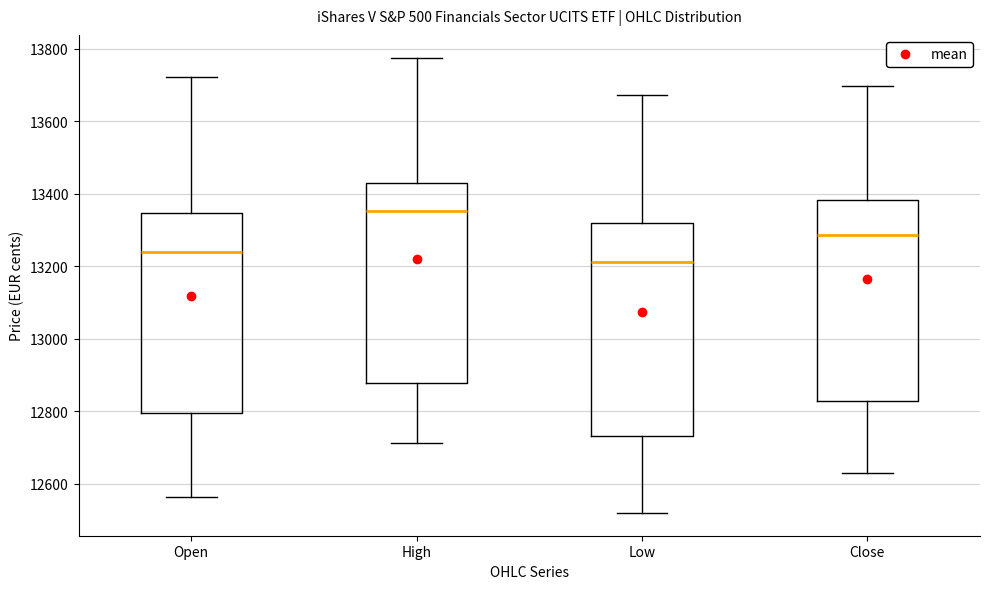

Reading left to right, transcribe this box plot: for each box, give where its median line is, the range the box spans, and where its two whiskers end, as read against the y-axis. The values are not printed on the chart, so give them approximately, as read against the axis.

Open: median 13240, box 12800 to 13340, whiskers 12560 to 13720
High: median 13360, box 12880 to 13440, whiskers 12720 to 13780
Low: median 13220, box 12740 to 13320, whiskers 12520 to 13680
Close: median 13280, box 12820 to 13380, whiskers 12620 to 13700